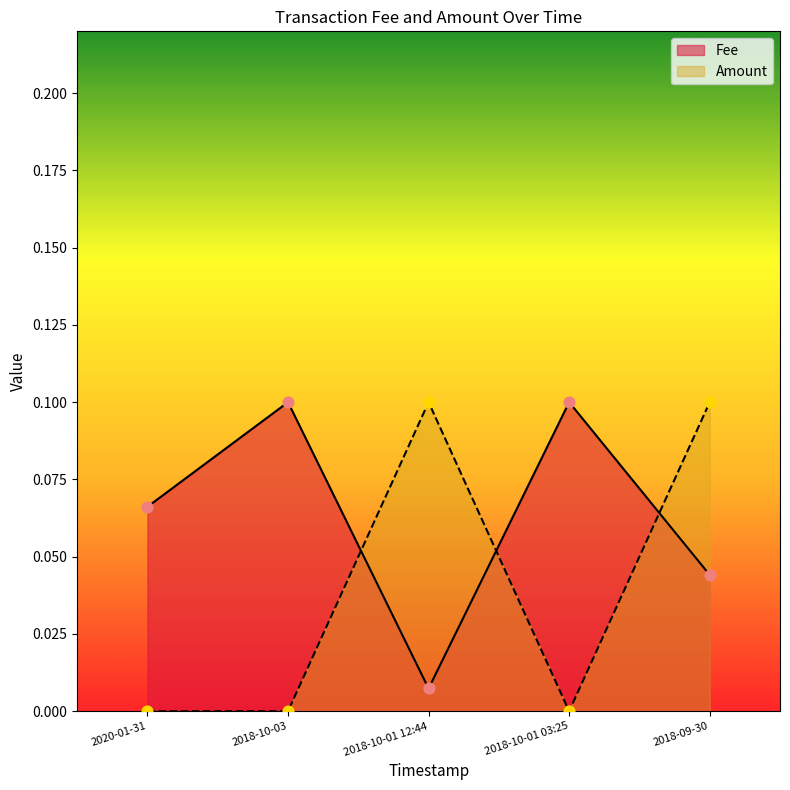

At which category is the sum across all series the highest?

2018-09-30